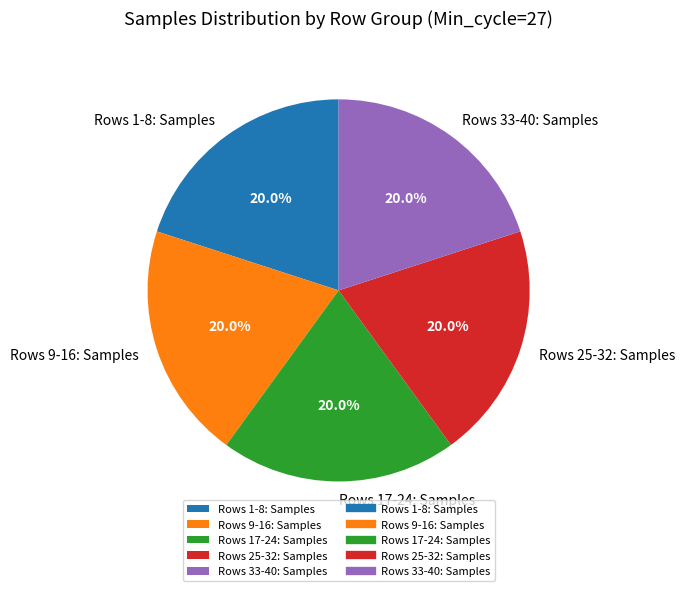

What is the ratio of the value at Rows 17-24: Samples to the value at Rows 25-32: Samples?

1.0